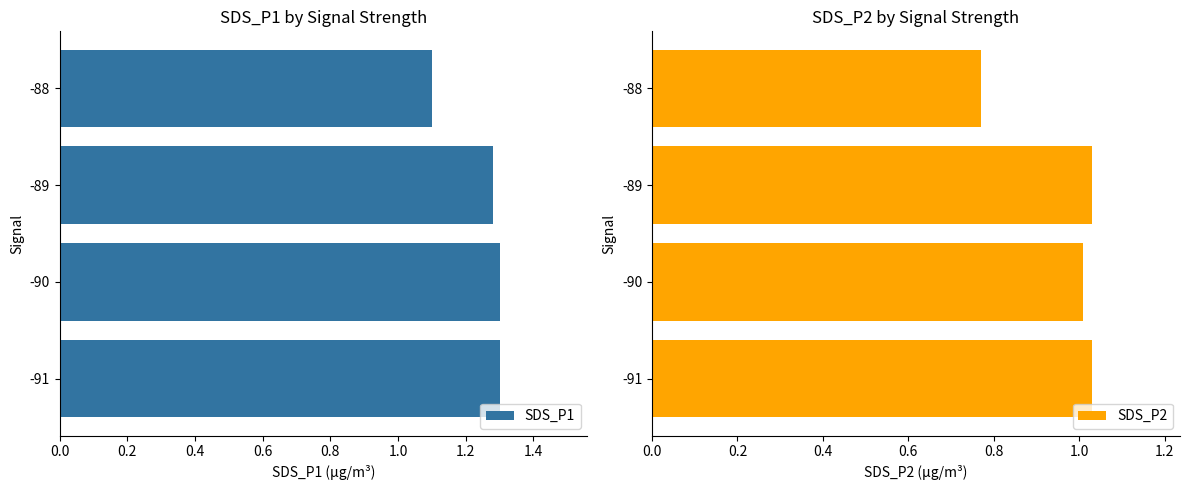

Which series has the widest spread of values?

SDS_P2